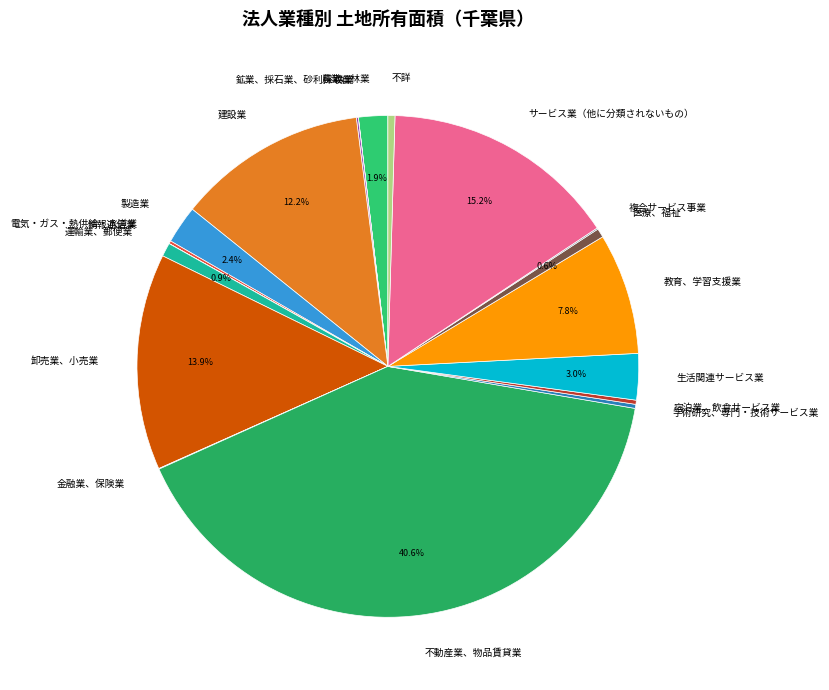

Is 卸売業、小売業 the majority of the pie?

No